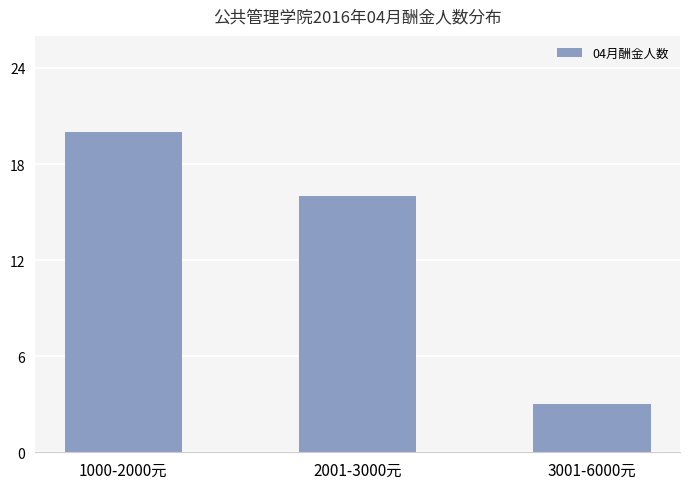

Are the bars grouped side by side (vs. stacked)?

No